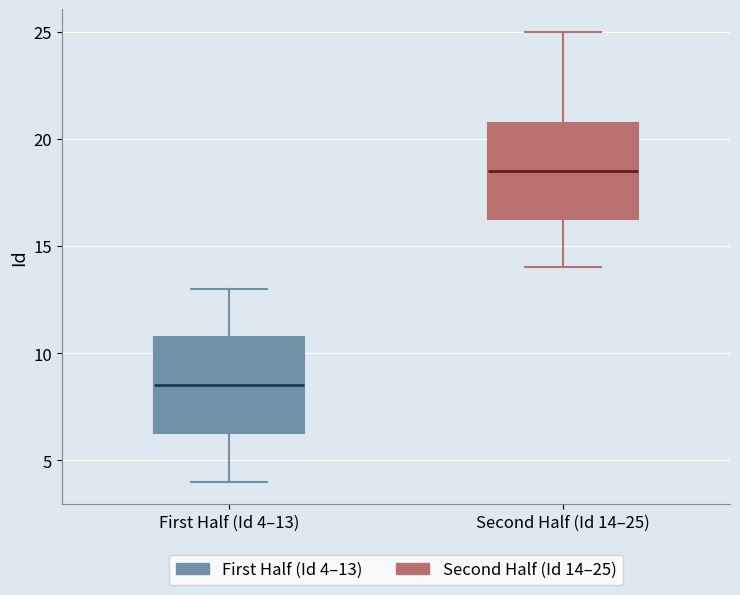

Reading left to right, transcribe this box plot: for each box, give where its median line is, the range the box spans, and where its two whiskers end, as read against the y-axis. The values are not printed on the chart, so give them approximately, as read against the axis.

First Half (Id 4–13): median 8.5, box 6.5 to 11.0, whiskers 4.0 to 13.0
Second Half (Id 14–25): median 18.5, box 16.5 to 21.0, whiskers 14.0 to 25.0